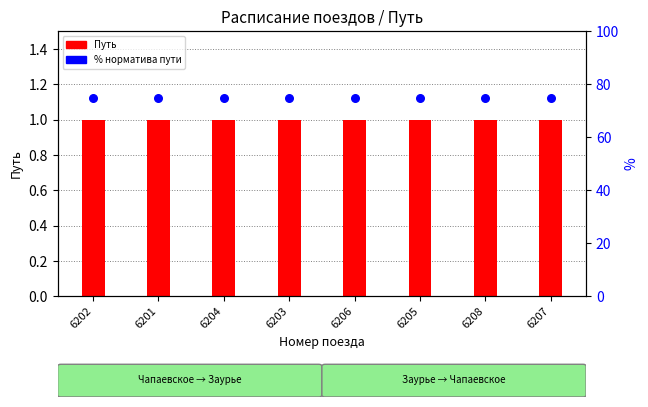

What is the total value across all series at 6205?

76